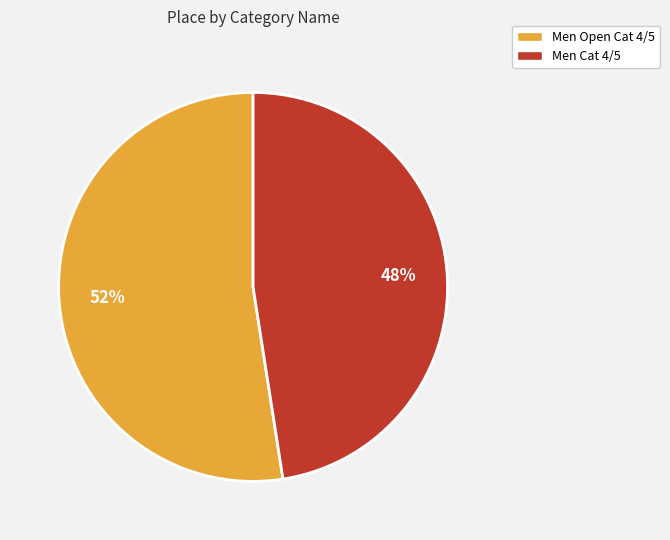

To the nearest percent, what is the average slice percentage?

50%